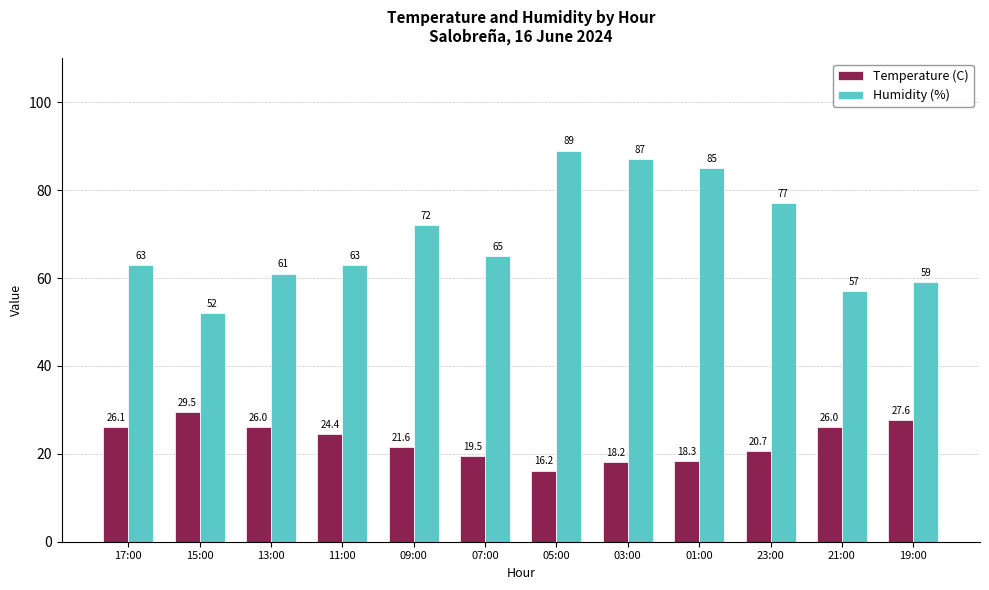

Is the value of Humidity (%) at 17:00 greater than the value of Temperature (C) at 23:00?

Yes